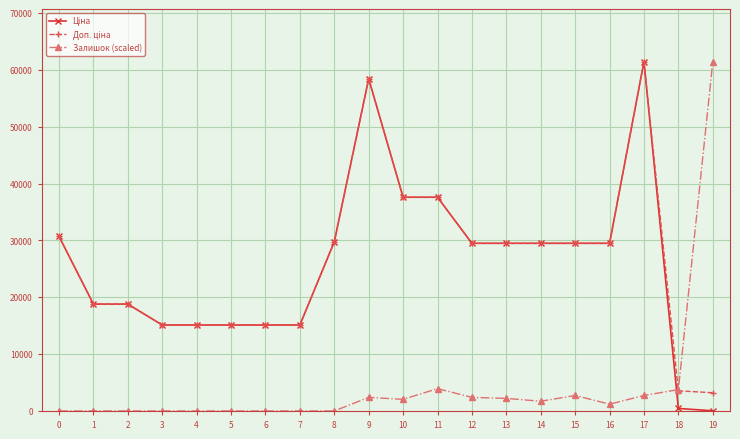

How many data points in Залишок (scaled) are above 1706?

10